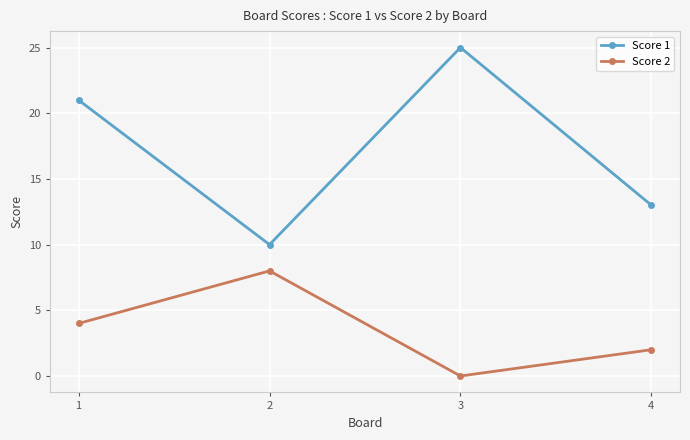

List the series in order of their peak value, highest first.

Score 1, Score 2